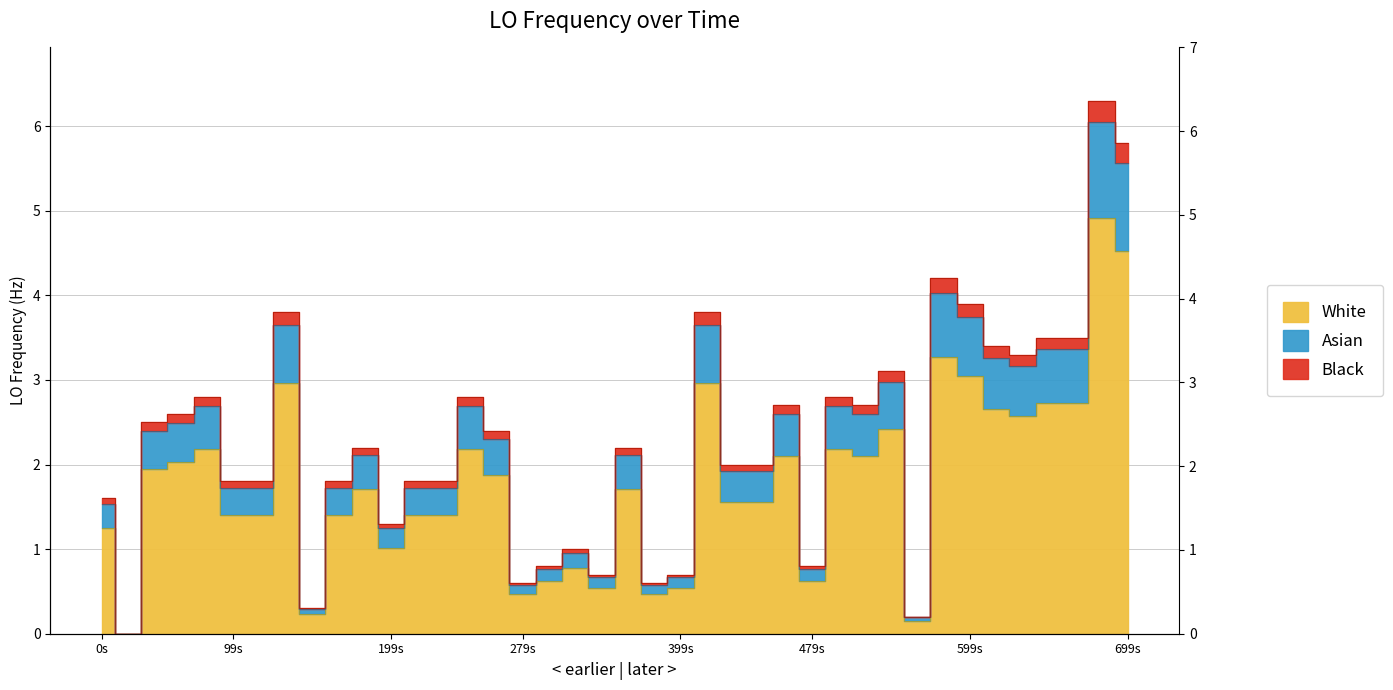

The chart shows a value of 0.4 at 17. True or false?

False